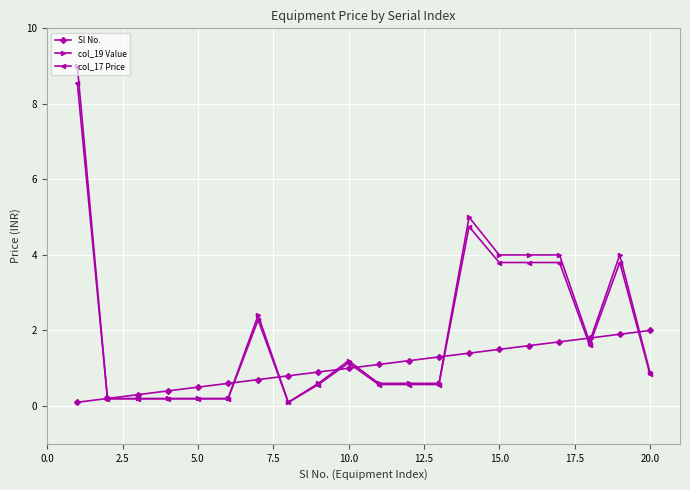

What is the greatest value displayed?

9.0